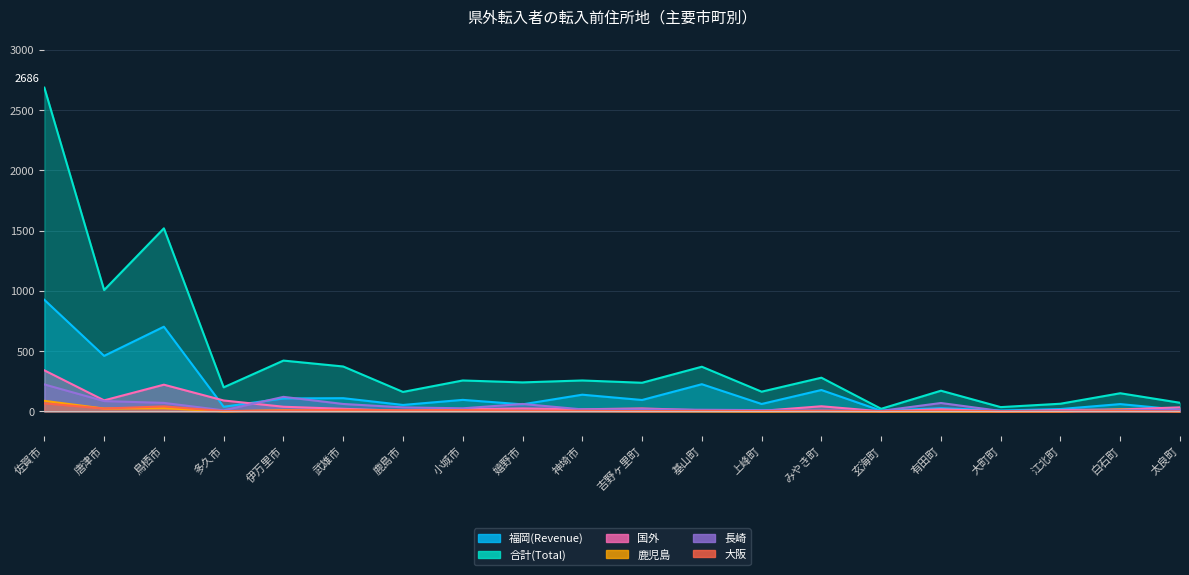

What is the difference between the maximum and minimum values in the 長崎 series?

220